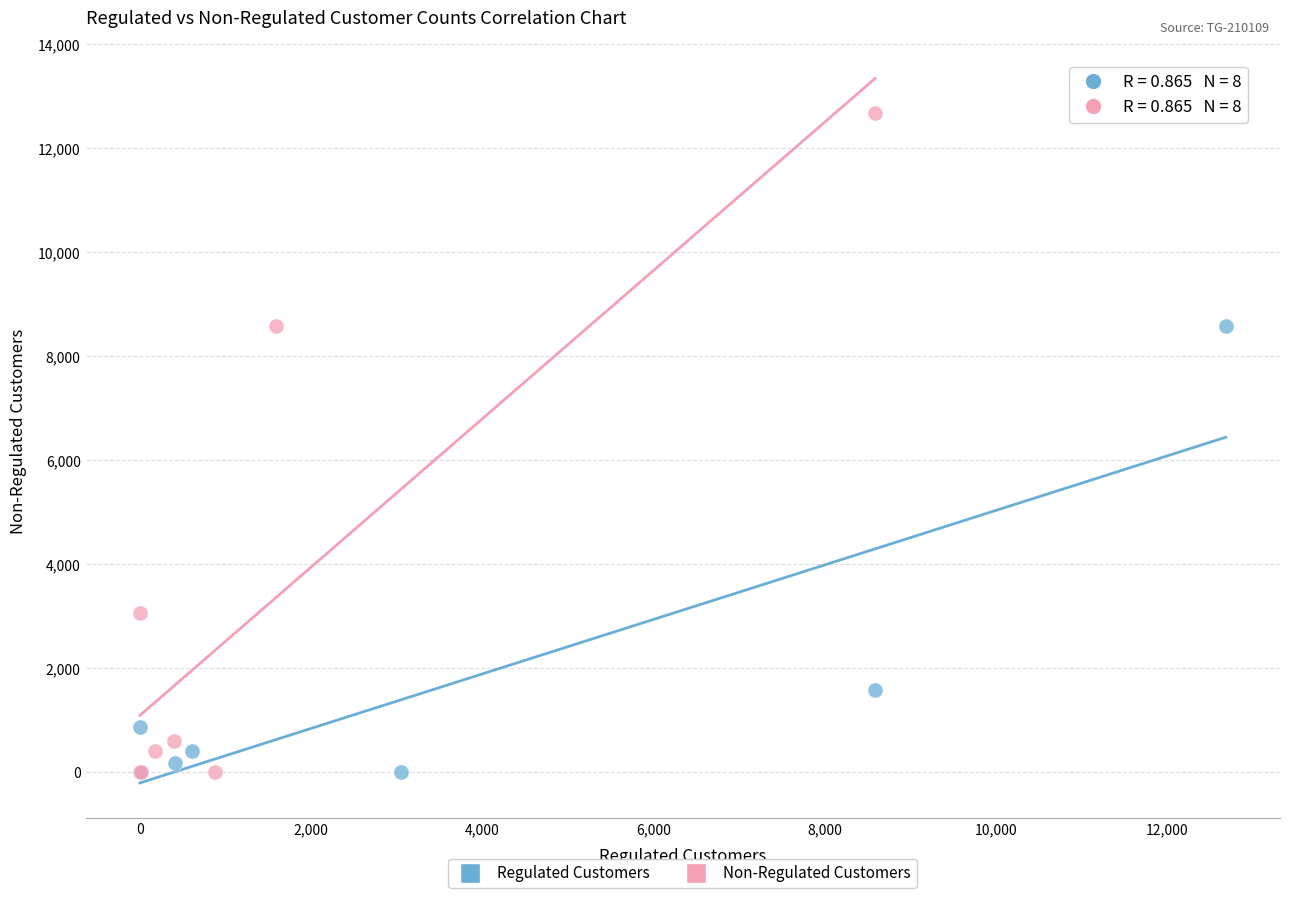

Which series has the widest spread of Y values?

Non-Regulated Customers